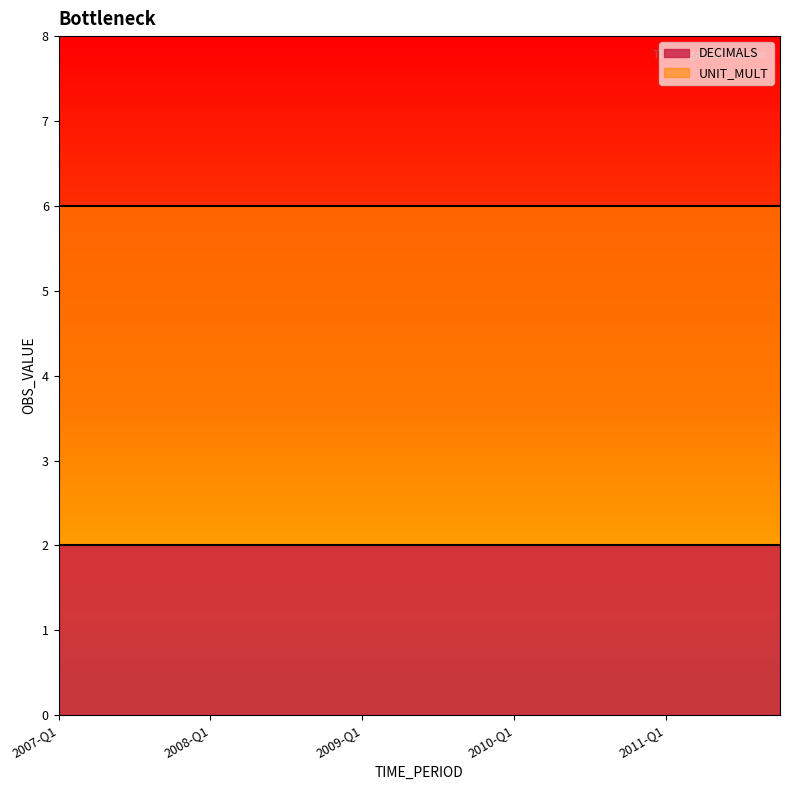

The UNIT_MULT series shows 8 at 2009-Q2. True or false?

False